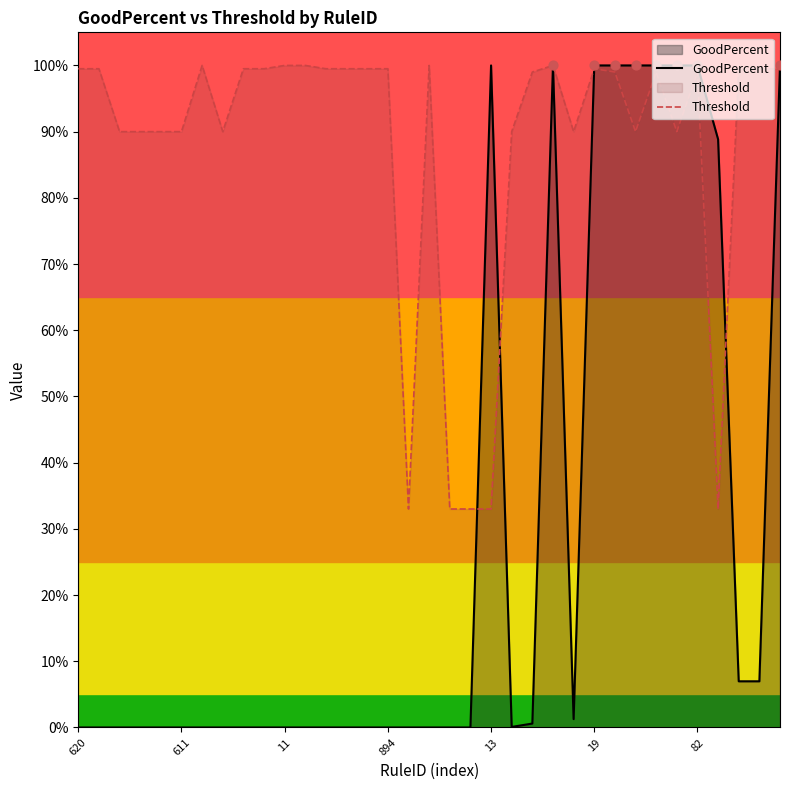

Which series contains the highest Y value?

GoodPercent